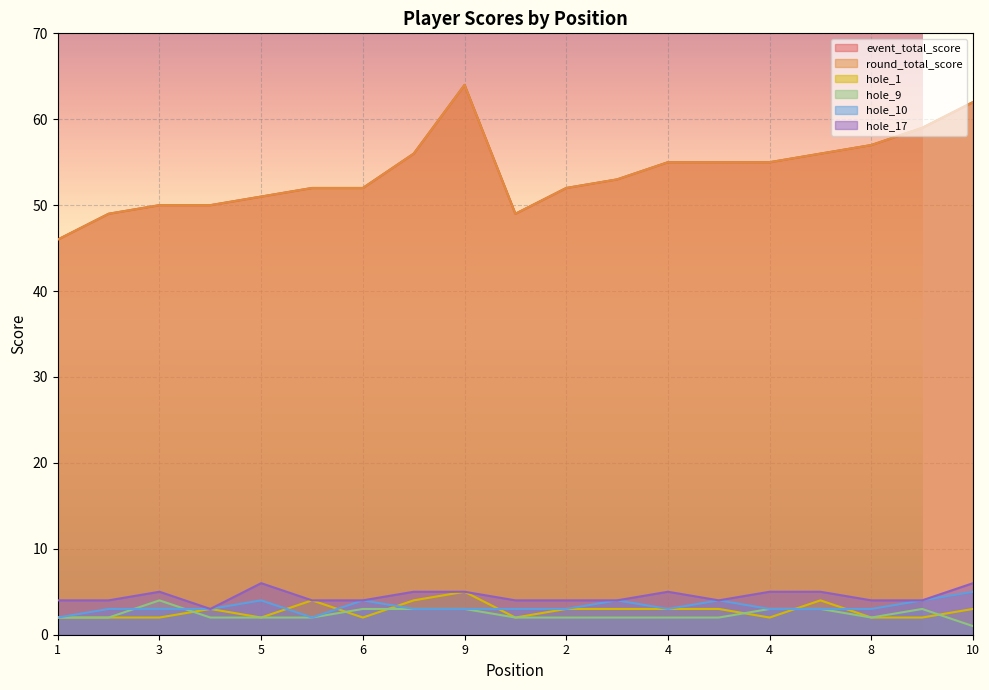

Is the value of hole_9 at 2 greater than the value of round_total_score at 9?

No